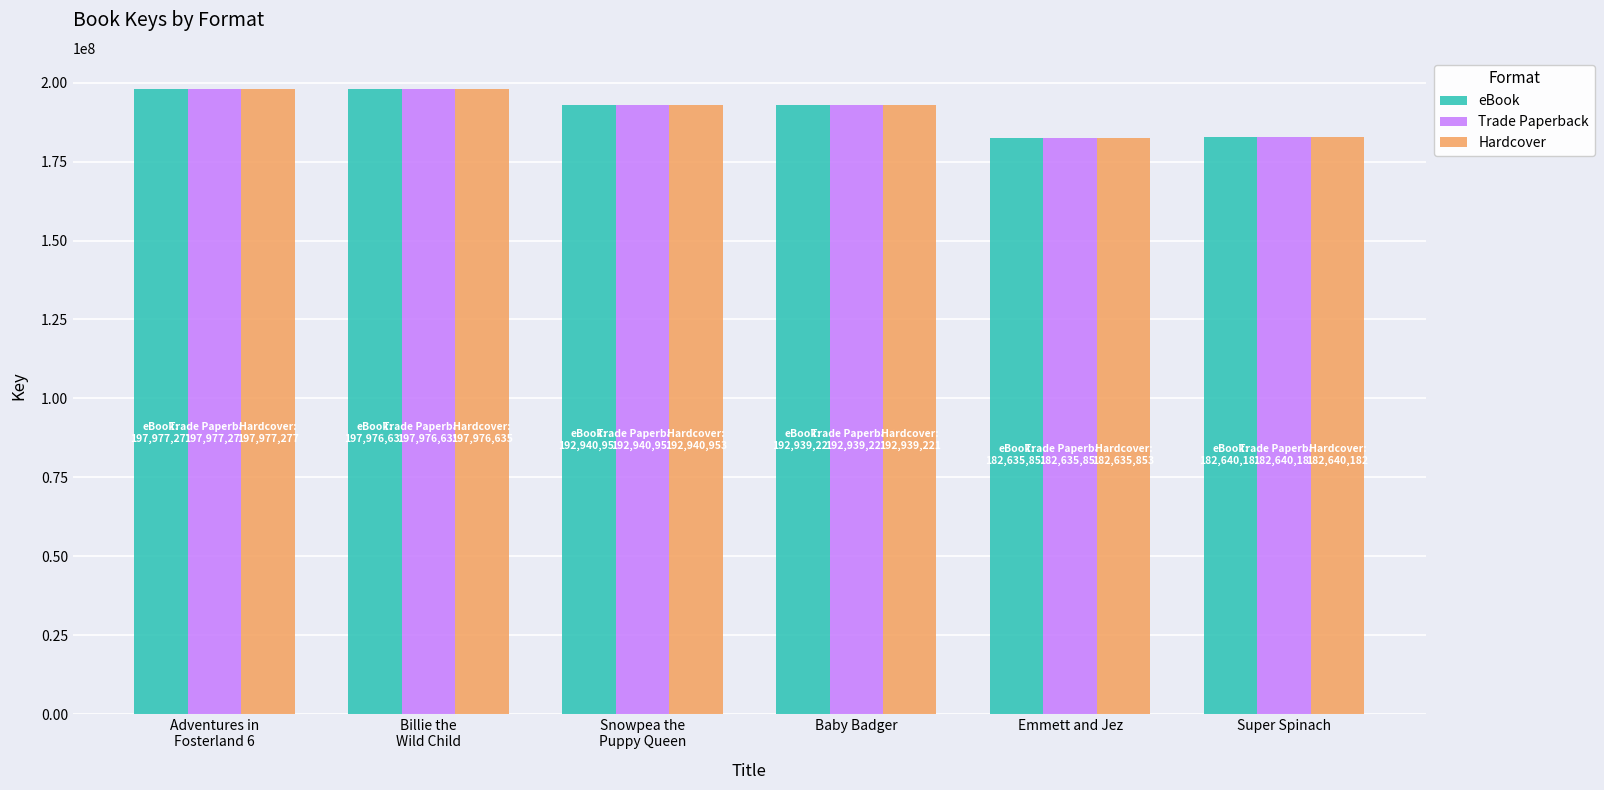

What is the smallest value displayed?

182635853